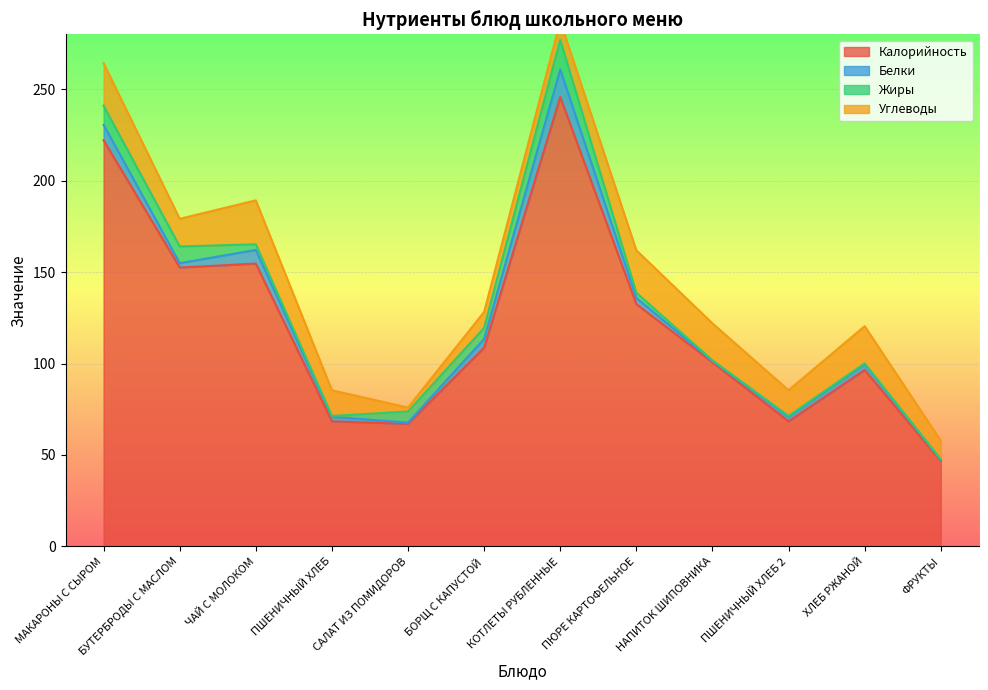

What are all the series names shown in the legend?

Калорийность, Белки, Жиры, Углеводы